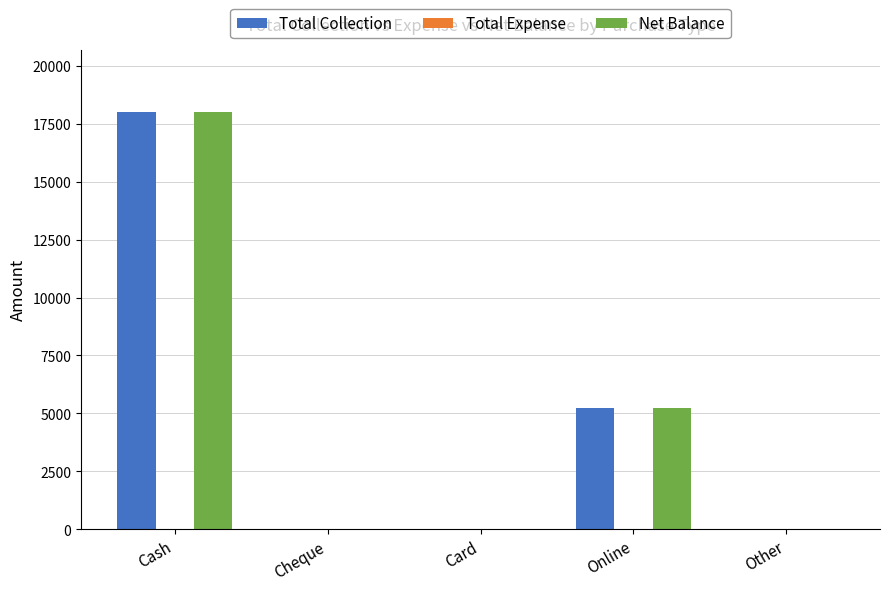

How many values in the Total Collection series exceed 0?

2